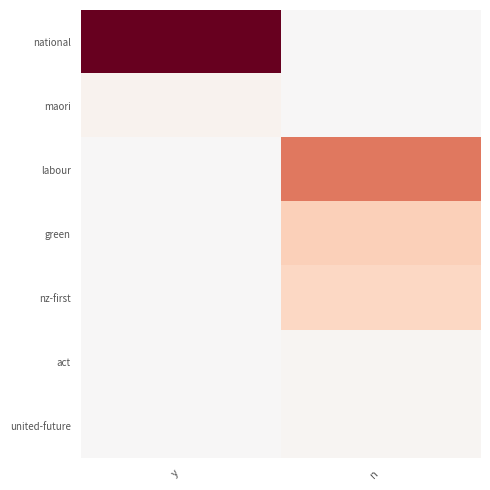

What is the total value across all series at y?

61